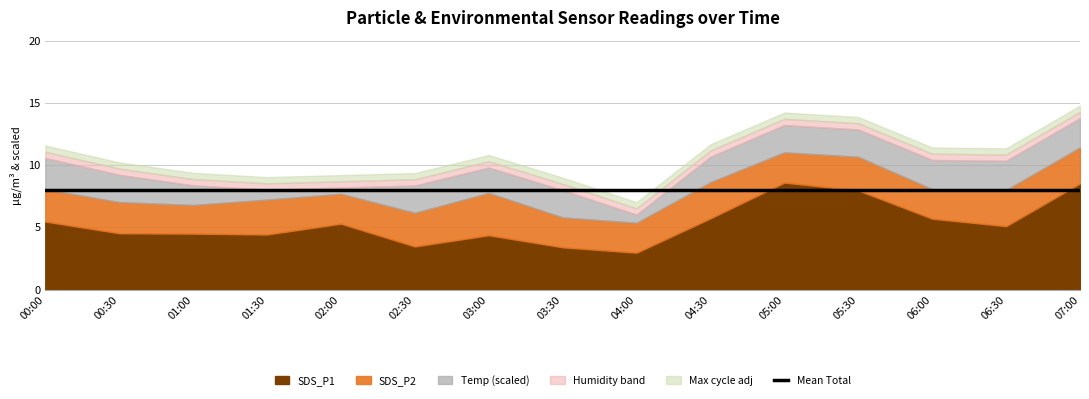

What is the sum of all SDS_P1 values?

80.1